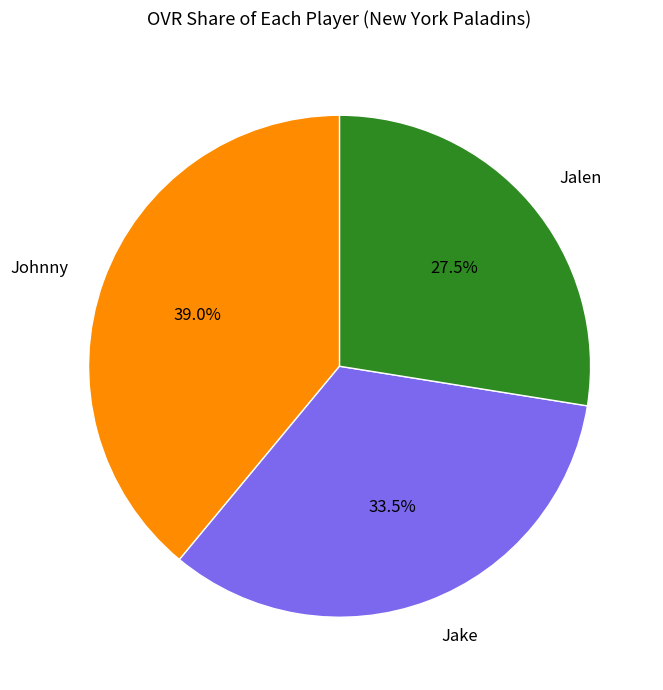

Count the number of slices in the pie.

3